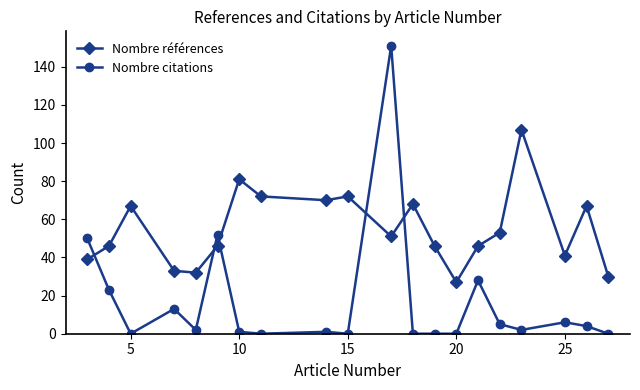

What is the difference between the maximum and minimum values in the Nombre références series?

80